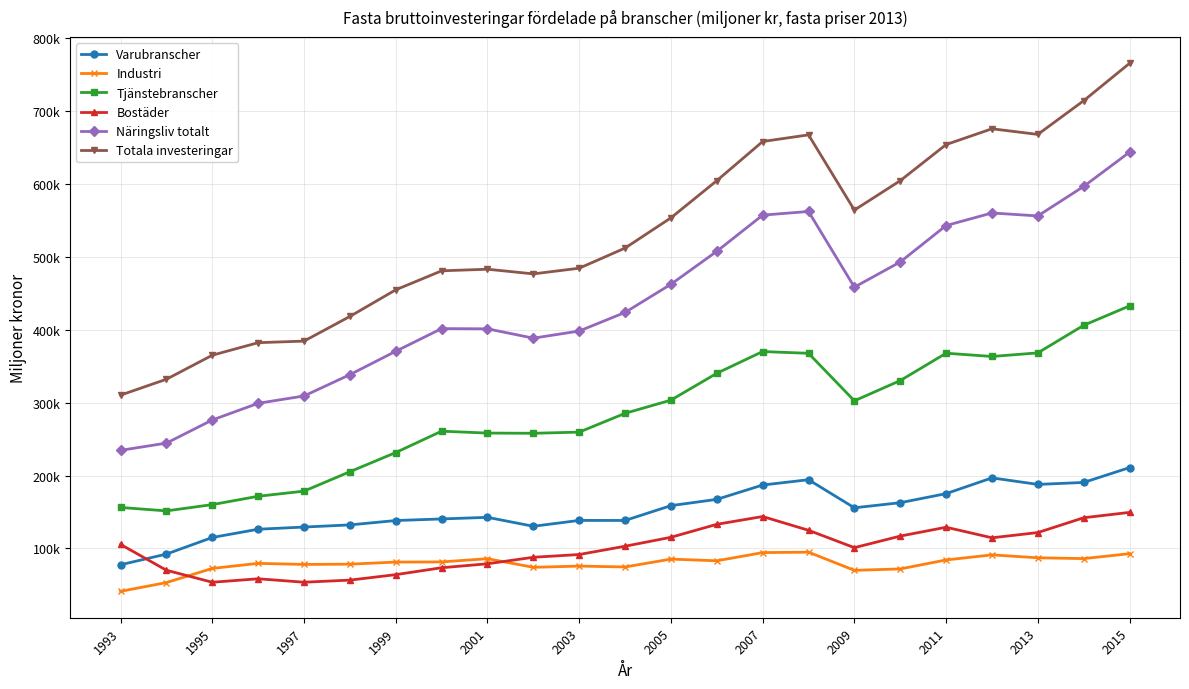

Reading right to left, extract all data points from this chart.

Varubranscher: 211031.9	190633.5	187964.0	196909.4	175308.4	162842.2	155855.4	194396.0	187114.4	167436.3	158820.8	138477.9	138542.2	130496.3	142761.7	140547.3	138377.1	132386.7	129433.4	126438.6	115128.3	92343.1	77668.6
Industri: 92874.7	86121.2	87227.0	91250.4	84265.4	71941.7	70017.7	94962.2	94357.3	83105.1	85441.9	74633.1	75844.2	74160.8	85977.8	81569.6	81351.3	78478.6	78115.5	79591.8	72660.7	53235.7	41199.3
Tjänstebranscher: 432992.4	406328.7	368491.0	363546.8	368048.4	330462.3	302708.1	367901.3	370327.3	340464.4	303634.8	285542.0	259713.3	258126.4	258409.6	261014.8	231706.3	205379.1	178739.4	171678.8	160254.7	151607.4	156325.1
Bostäder: 149542.5	142205.5	121875.0	114676.1	129174.6	117024.3	101136.4	124988.3	143881.6	133194.6	115367.4	103114.5	91729.6	87945.4	79015.6	73577.4	64109.6	56589.8	53703.2	58419.6	53663.8	70119.4	105569.5
Näringsliv totalt: 644024.3	596962.2	556455.0	560526.8	543261.1	493277.1	458704.2	562568.6	557570.0	507904.1	462687.6	424034.0	398476.6	388715.1	401497.9	401818.8	370715.4	338621.2	309344.4	299299.1	276411.3	244648.8	234723.7
Totala investeringar: 765947.9	714623.8	668354.0	676091.0	654405.0	604845.0	564476.0	667732.0	658594.0	604849.0	553851.0	512351.0	484705.0	476904.0	483322.0	481120.0	455058.0	418515.0	384651.0	382493.0	365304.0	332336.0	310504.0